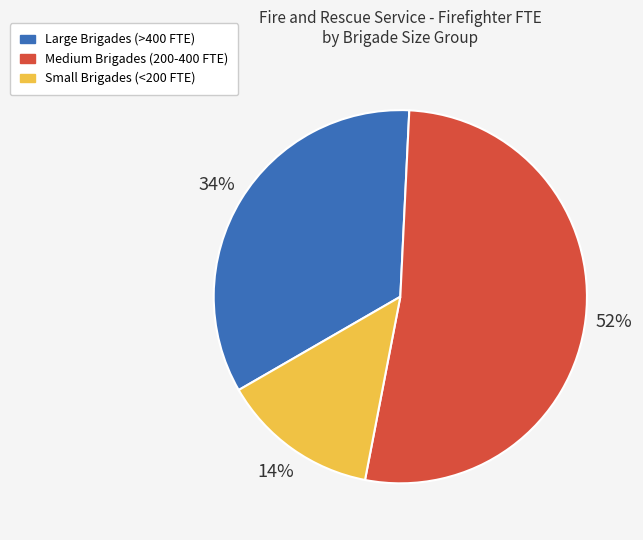

To the nearest percent, what is the average slice percentage?

33%